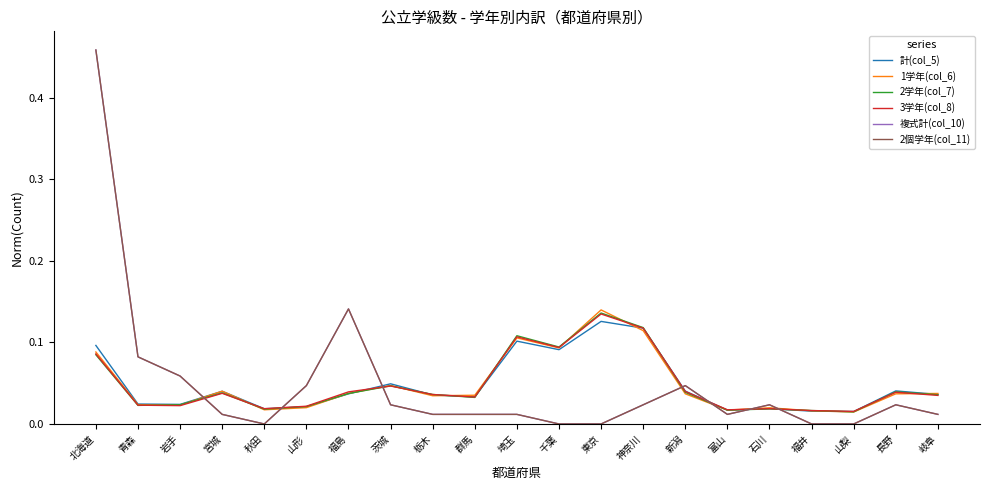

Rank the series by their maximum value, from highest to lowest.

複式計(col_10), 2個学年(col_11), 1学年(col_6), 2学年(col_7), 3学年(col_8), 計(col_5)